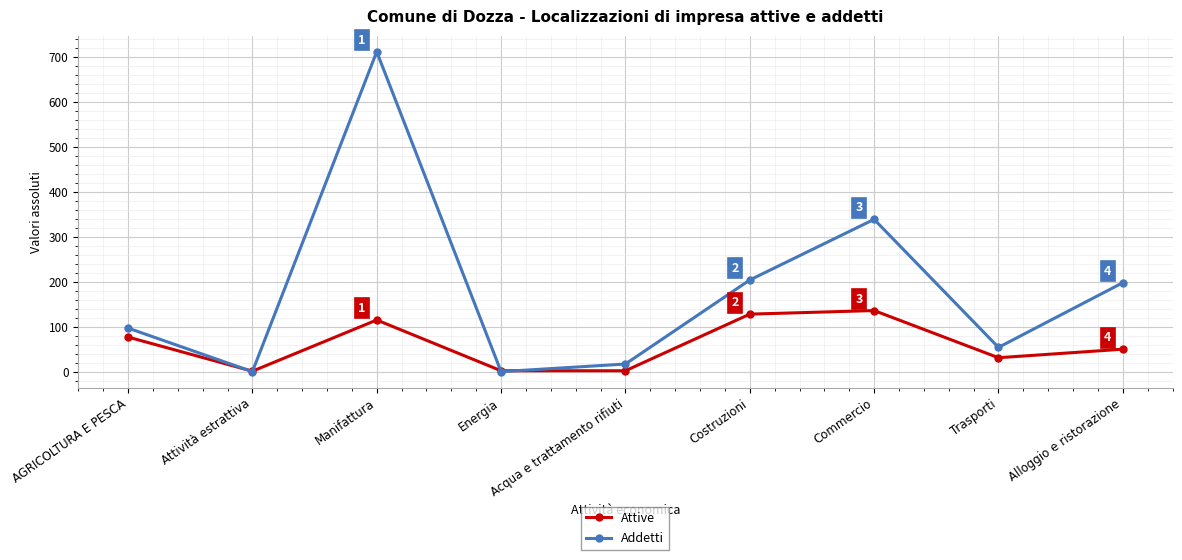

True or false: Attive has more than 1 interior local peaks.

True